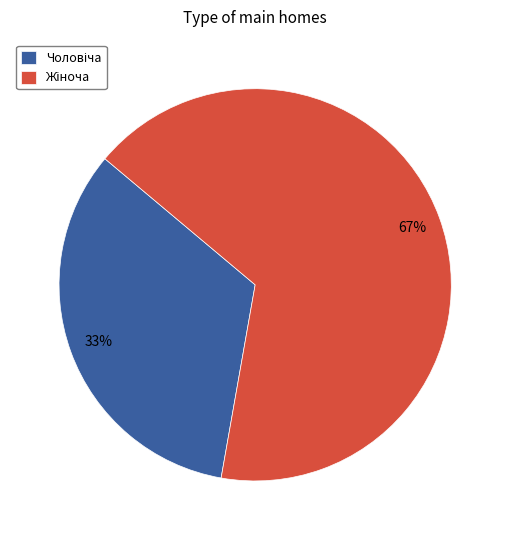

To the nearest percent, what is the average slice percentage?

50%